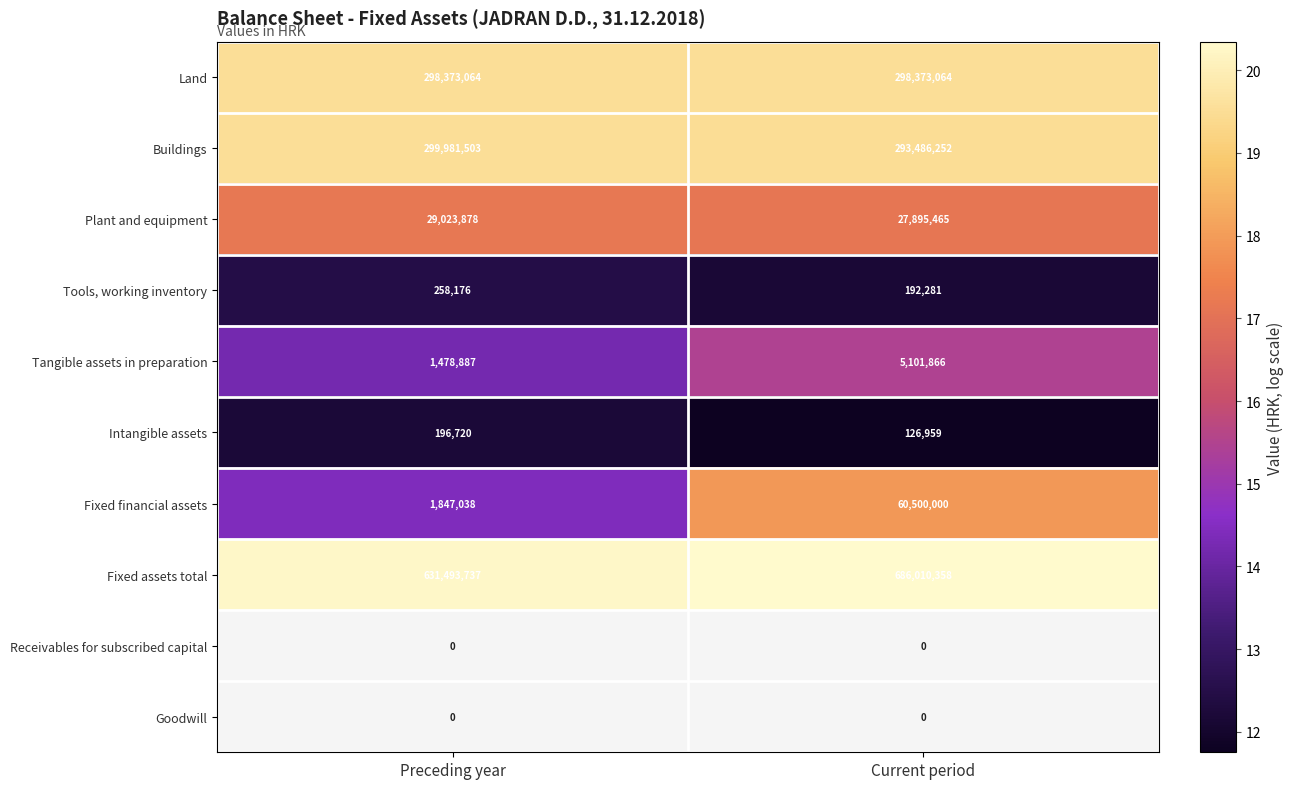

List the labels in order of Tools, working inventory value, smallest first.

Current period, Preceding year